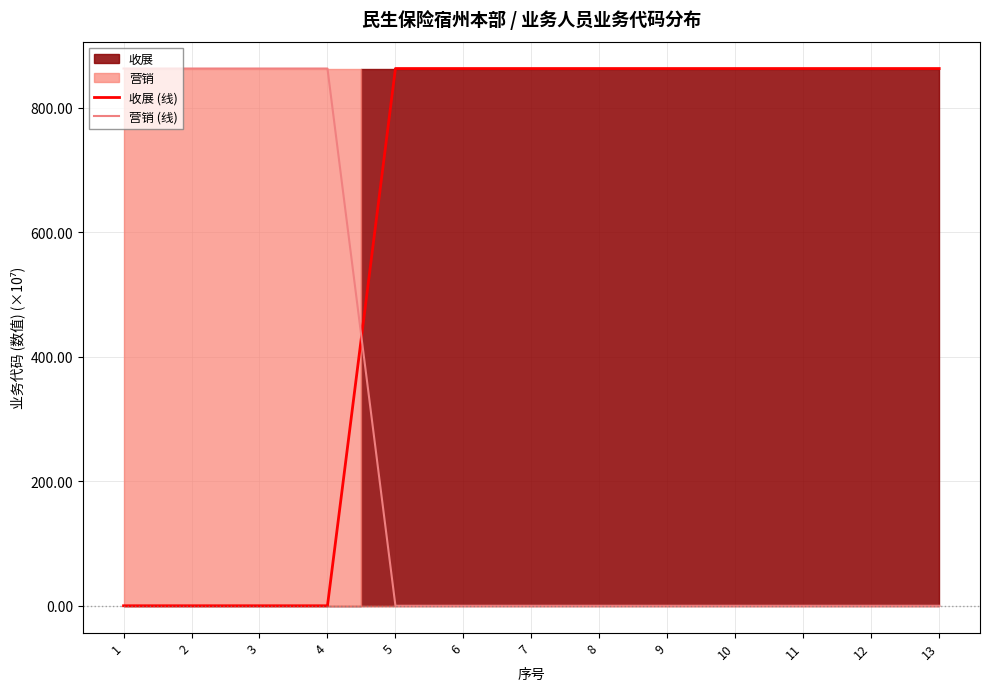

What is the total value across all series at 9?

863.4